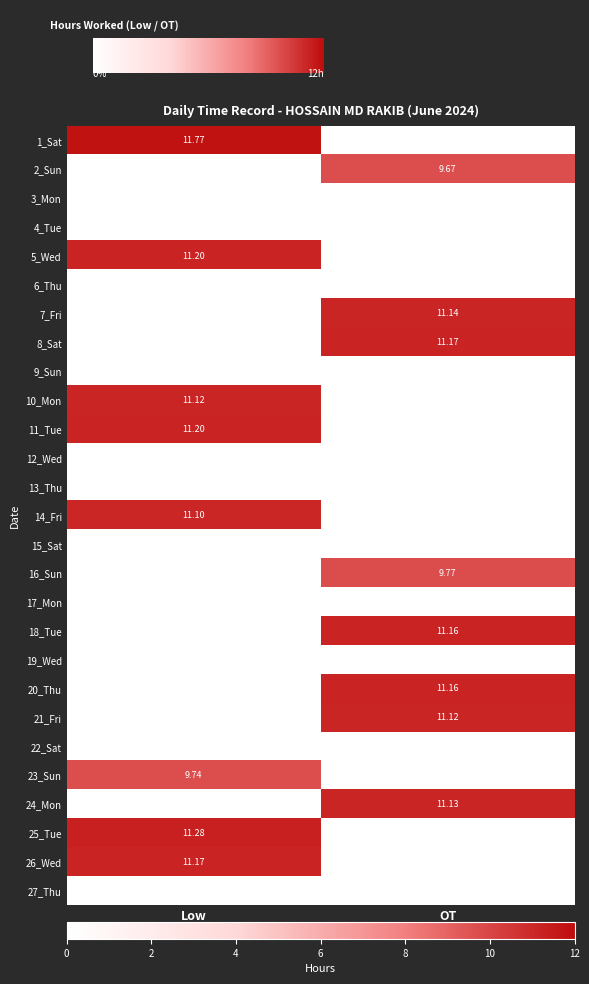

True or false: 12_Wed has a value of 0.0 at OT.

True